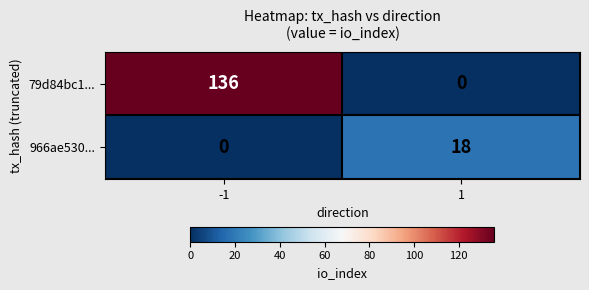

At how many categories does at least one series exceed 108?

1